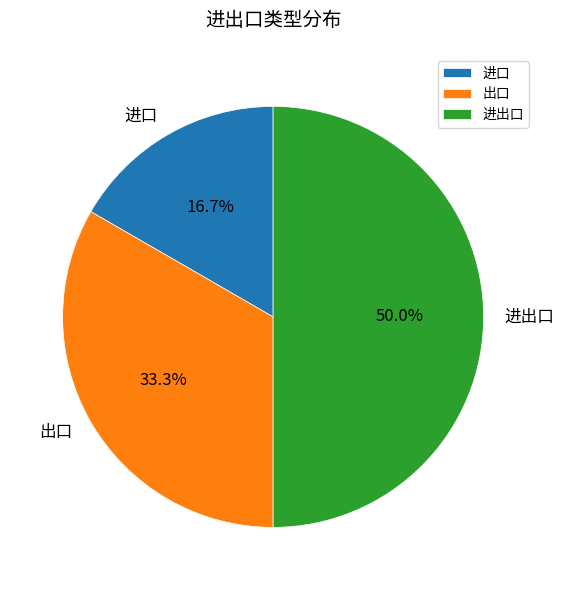

To the nearest percent, what percentage of the pie is 进口?

17%